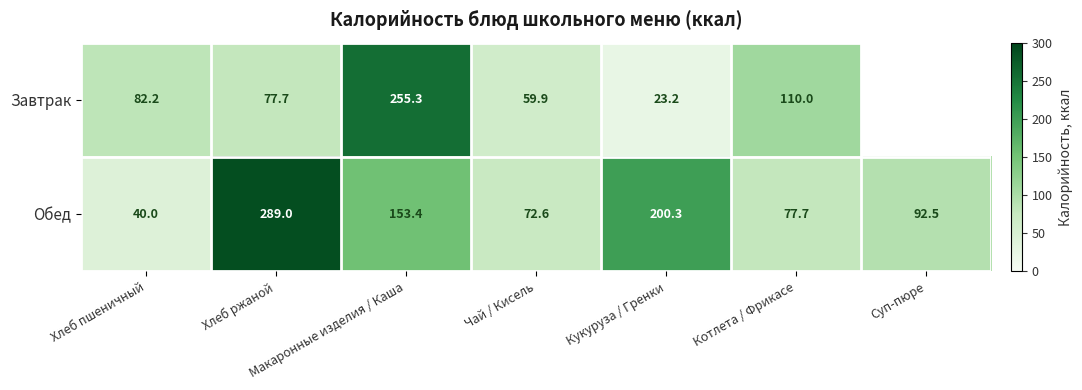

At which label does Обед reach its minimum?

Хлеб пшеничный